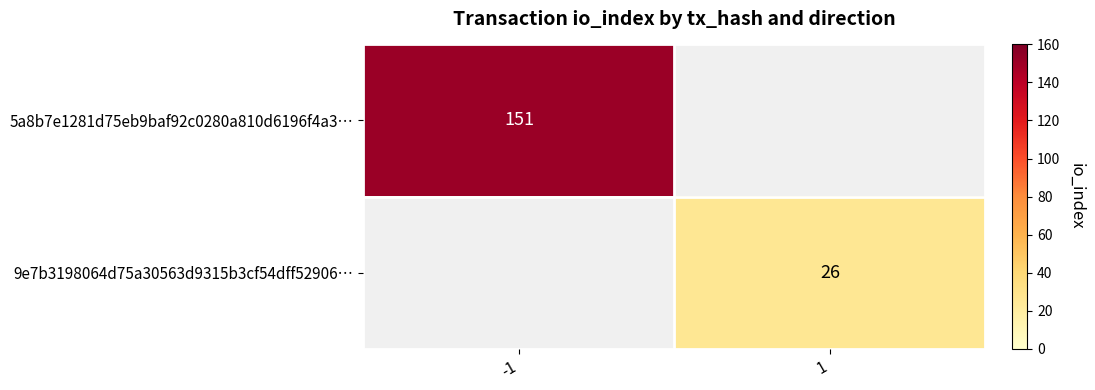

Count the number of data series in this chart.

2